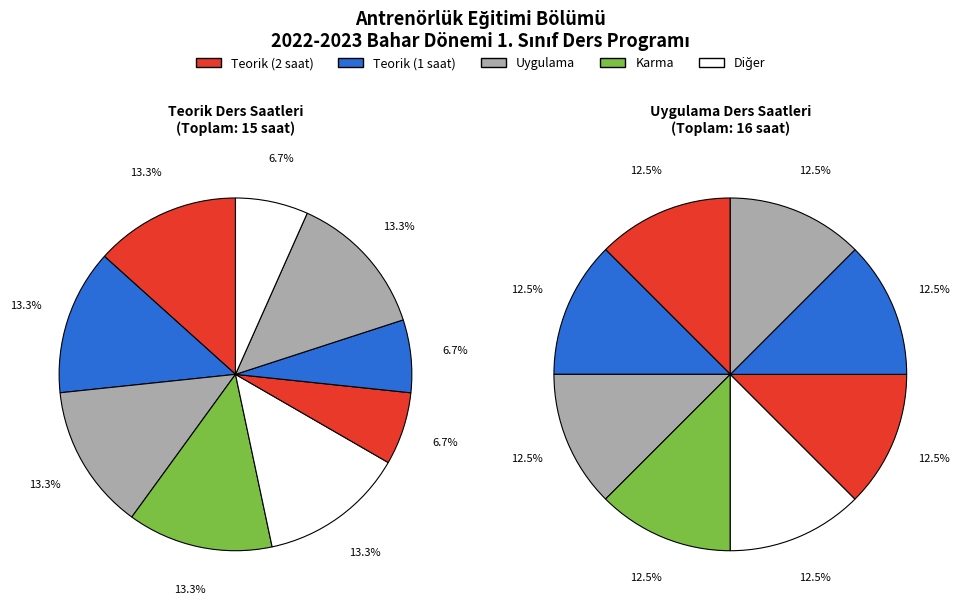

To the nearest percent, what is the difference between the largest and smallest slice percentages?

7%